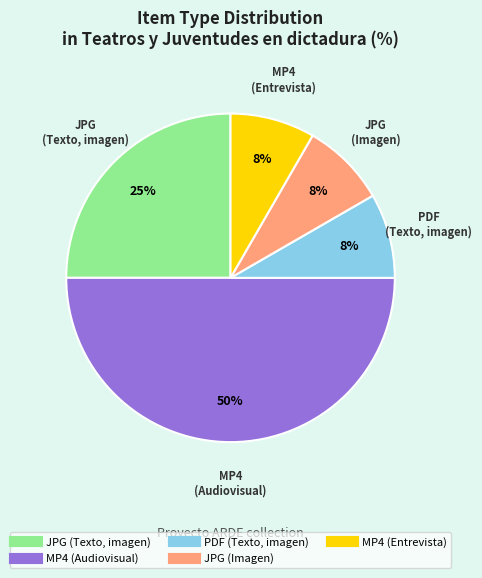

To the nearest percent, what is the difference between the largest and smallest slice percentages?

42%